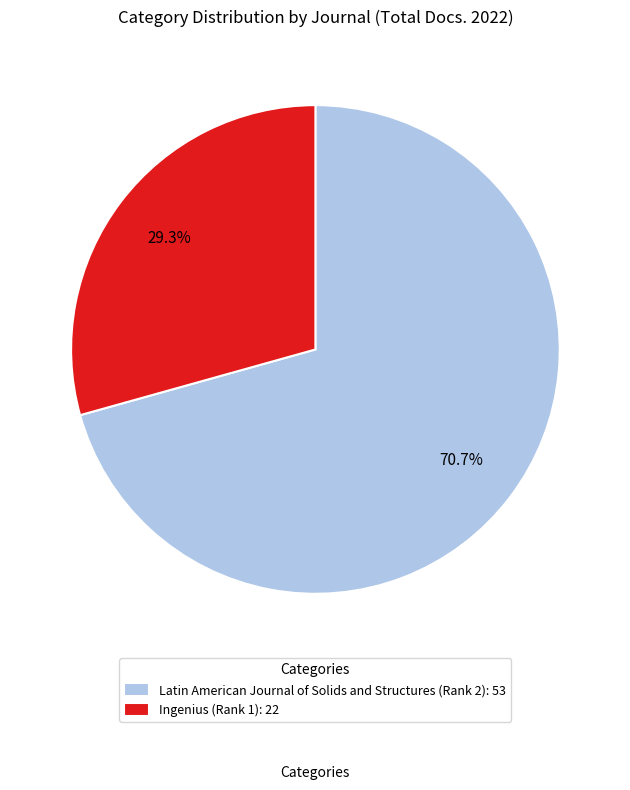

Does Ingenius represent more than half of the total?

No